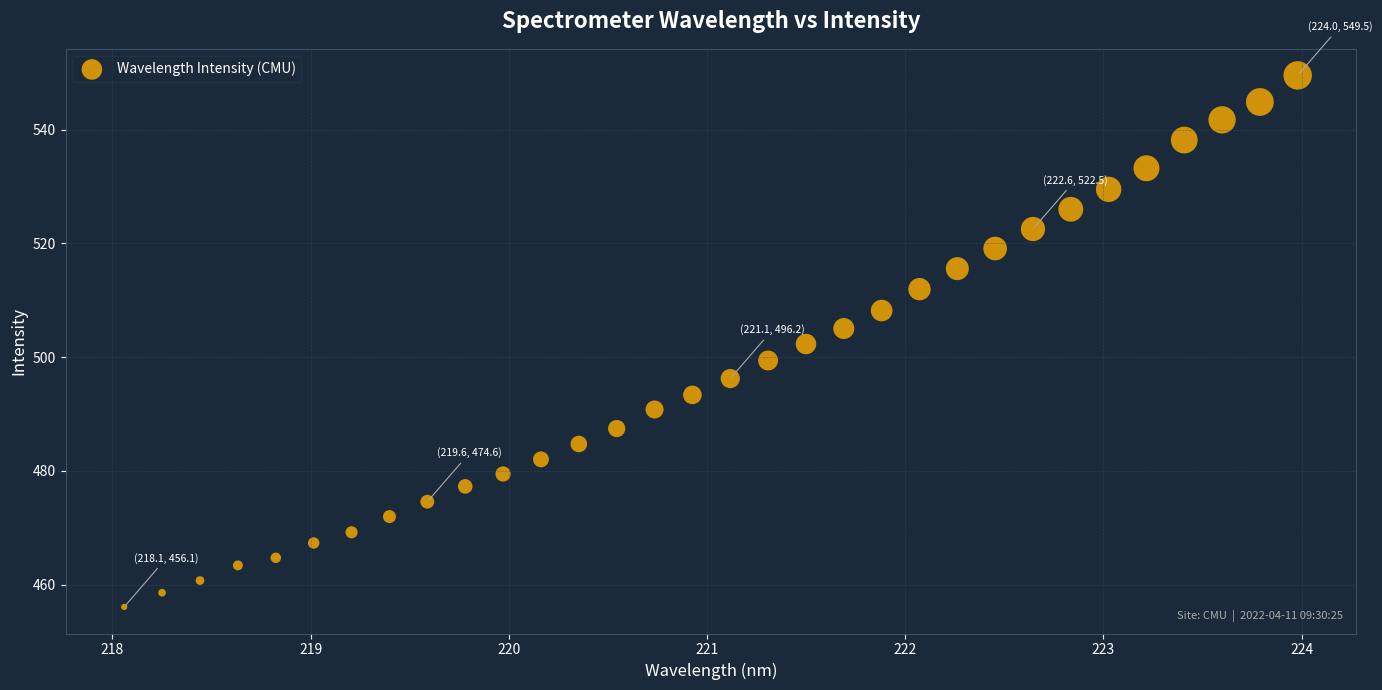

What is the range of Y values (max minus min)?

93.5